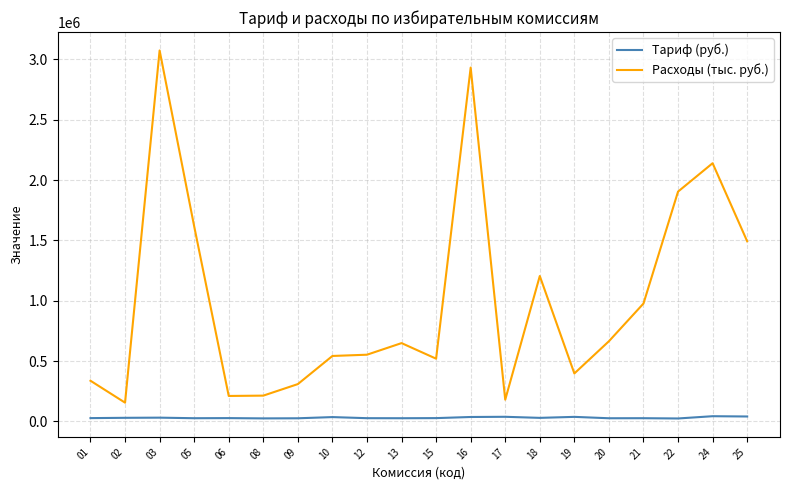

True or false: Тариф (руб.) and Расходы (тыс. руб.) intersect in this chart.

False